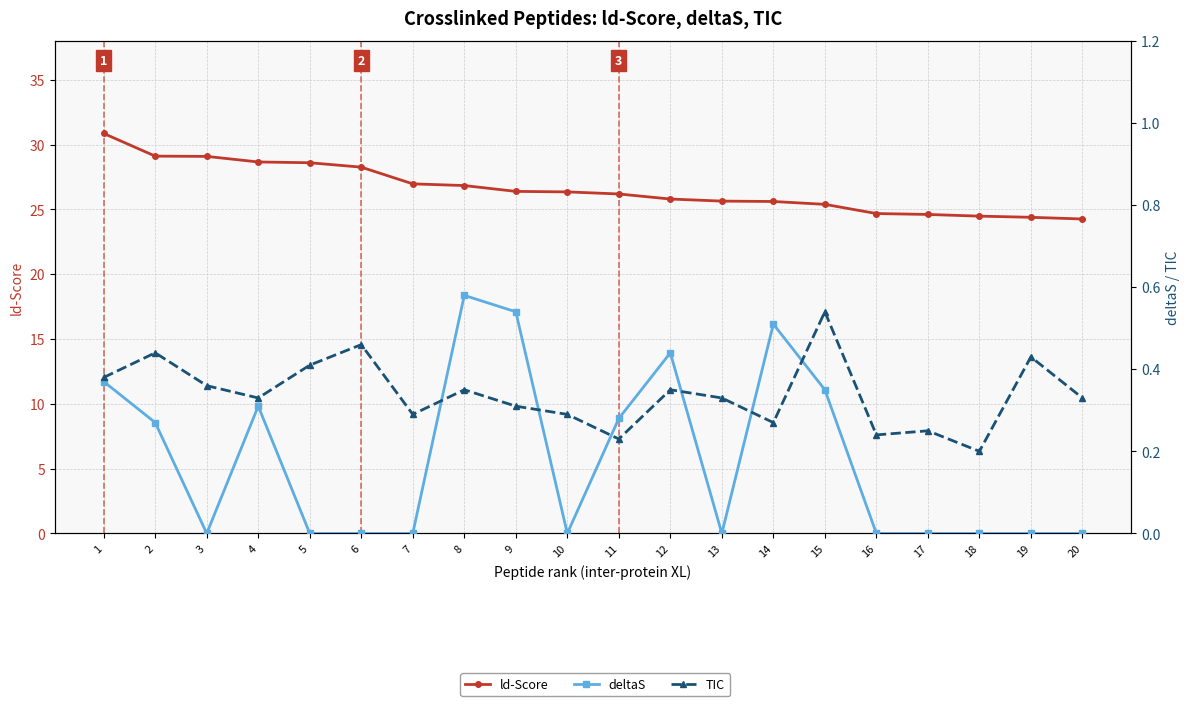

Reading left to right, list all the values displayed in this chart.

ld-Score: 1=30.9	2=29.1	3=29.1	4=28.7	5=28.6	6=28.3	7=27.0	8=26.8	9=26.4	10=26.4	11=26.2	12=25.8	13=25.6	14=25.6	15=25.4	16=24.7	17=24.6	18=24.5	19=24.4	20=24.3
deltaS: 1=0.4	2=0.3	3=0.0	4=0.3	5=0.0	6=0.0	7=0.0	8=0.6	9=0.5	10=0.0	11=0.3	12=0.4	13=0.0	14=0.5	15=0.3	16=0.0	17=0.0	18=0.0	19=0.0	20=0.0
TIC: 1=0.4	2=0.4	3=0.4	4=0.3	5=0.4	6=0.5	7=0.3	8=0.3	9=0.3	10=0.3	11=0.2	12=0.3	13=0.3	14=0.3	15=0.5	16=0.2	17=0.2	18=0.2	19=0.4	20=0.3